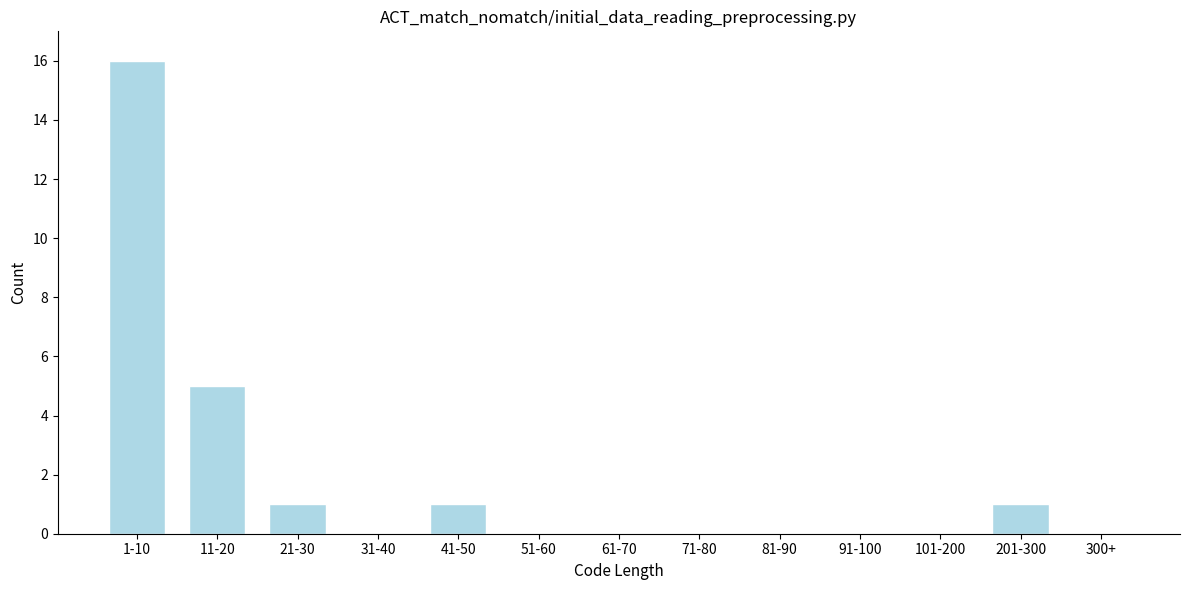

Reading left to right, extract all data points from this chart.

1-10=16	11-20=5	21-30=1	31-40=0	41-50=1	51-60=0	61-70=0	71-80=0	81-90=0	91-100=0	101-200=0	201-300=1	300+=0